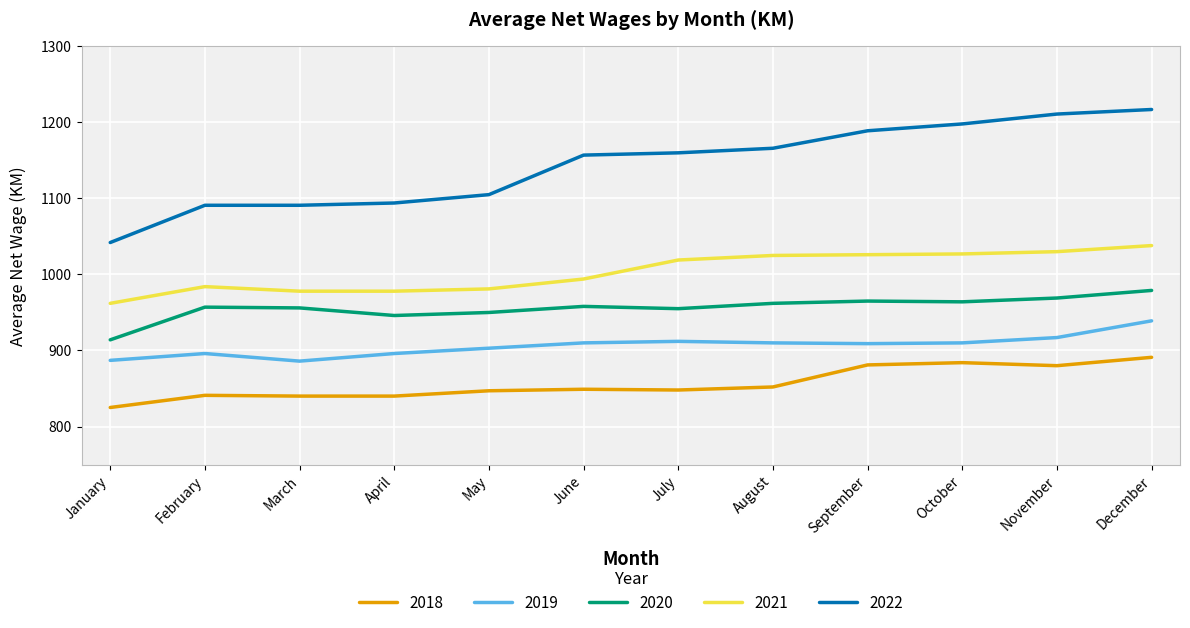

Does the chart display data point markers on the line(s)?

No